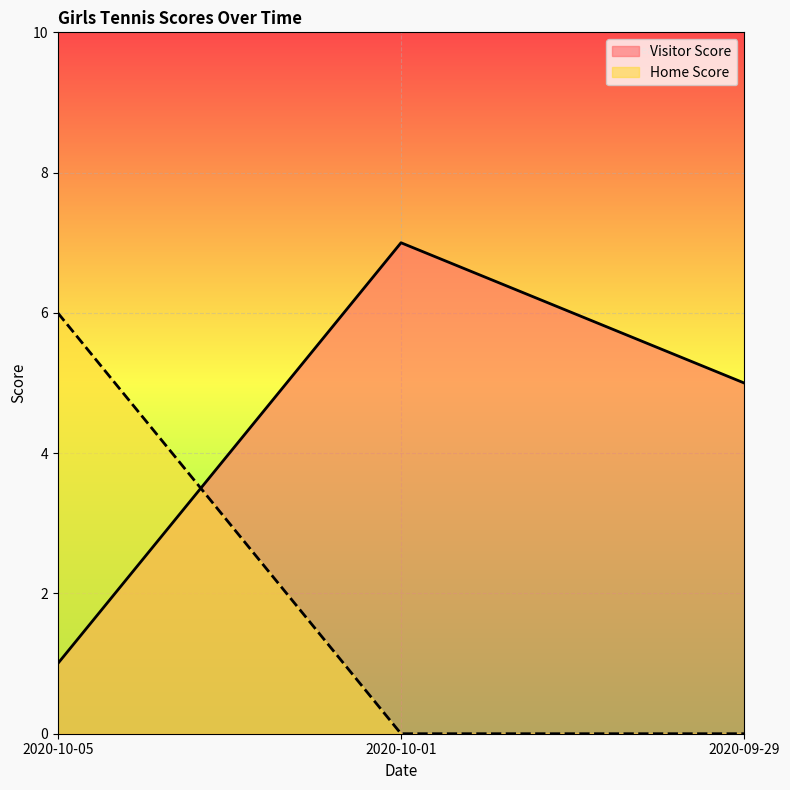

What is the label of the 2nd point from the right?

2020-10-01